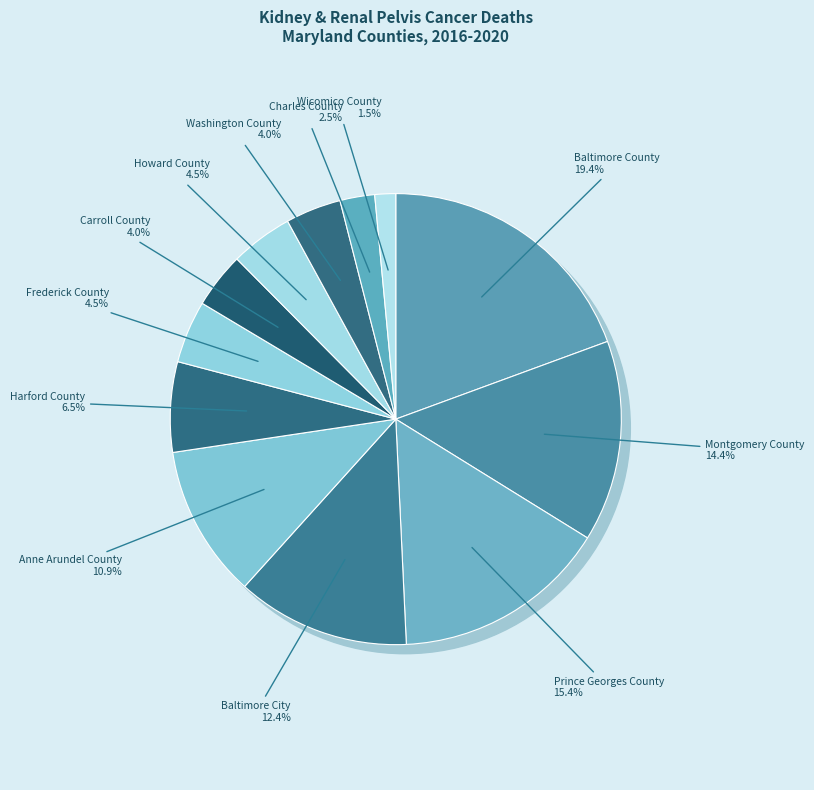

To the nearest percent, what is the average slice percentage?

8%